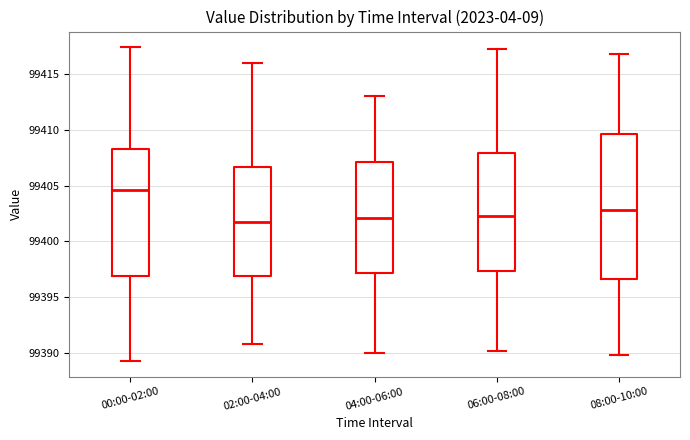

Reading left to right, read every box against the y-axis: the position of its median line, the range the box covers, and the ends of its whiskers. The values are not printed on the chart, so give them approximately, as read against the axis.

00:00-02:00: median 99404.5, box 99397.0 to 99408.5, whiskers 99389.5 to 99417.5
02:00-04:00: median 99401.5, box 99397.0 to 99406.5, whiskers 99391.0 to 99416.0
04:00-06:00: median 99402.0, box 99397.0 to 99407.0, whiskers 99390.0 to 99413.0
06:00-08:00: median 99402.5, box 99397.5 to 99408.0, whiskers 99390.0 to 99417.0
08:00-10:00: median 99403.0, box 99396.5 to 99409.5, whiskers 99390.0 to 99417.0